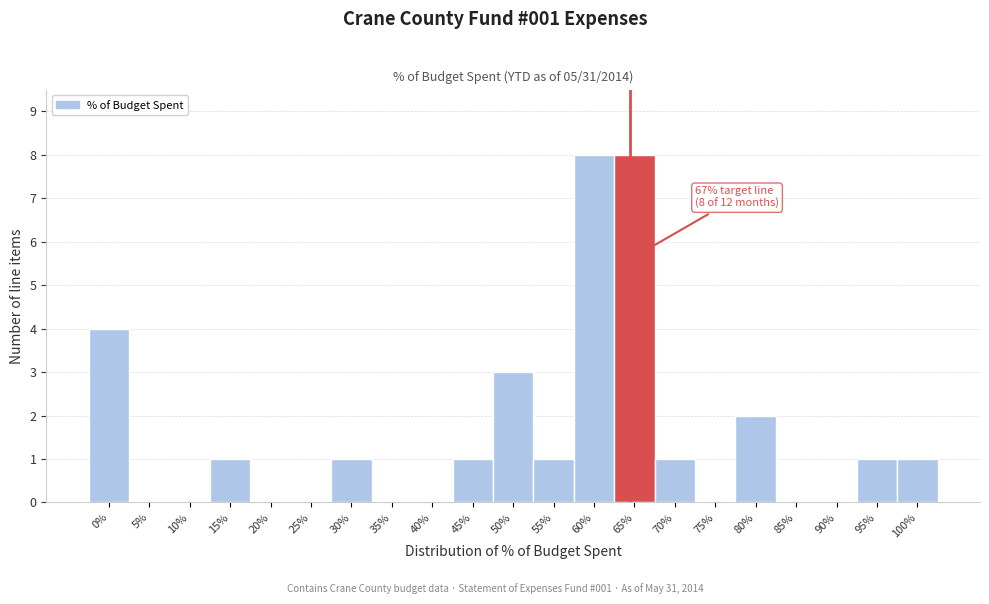

Reading left to right, extract all data points from this chart.

0%=4	5%=0	10%=0	15%=1	20%=0	25%=0	30%=1	35%=0	40%=0	45%=1	50%=3	55%=1	60%=8	65%=8	70%=1	75%=0	80%=2	85%=0	90%=0	95%=1	100%=1